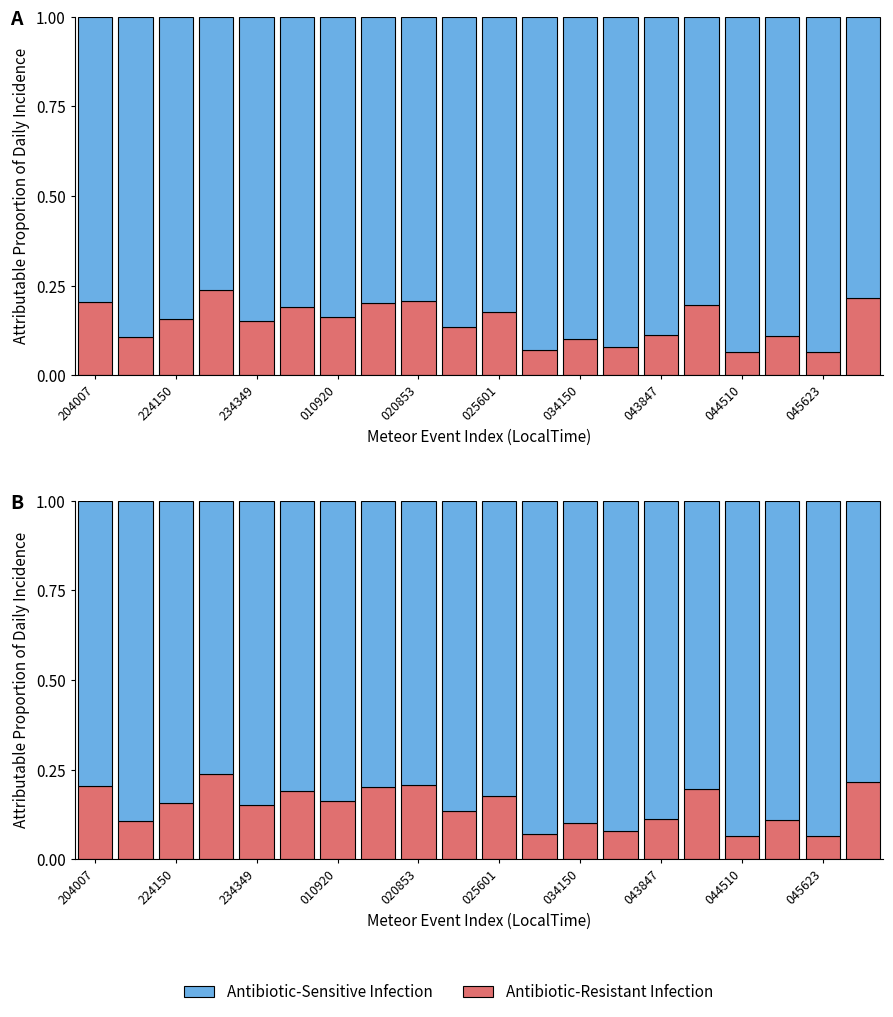

What are all the series names shown in the legend?

Antibiotic-Resistant Infection, Antibiotic-Sensitive Infection